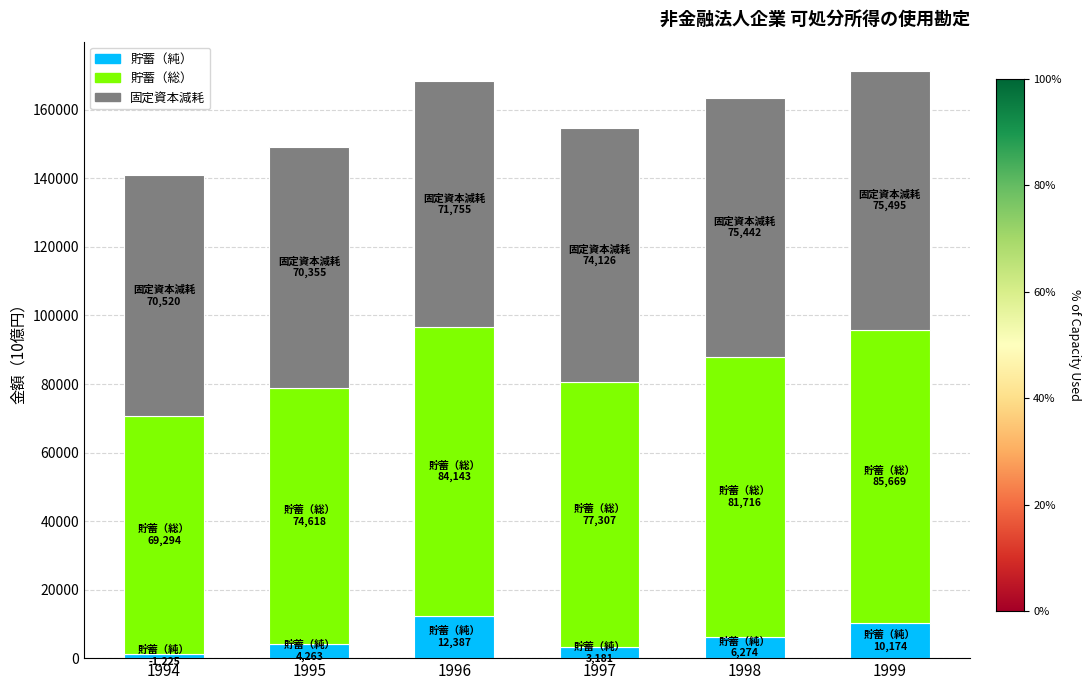

What is the average value of the 貯蓄（純） series?

6250.8